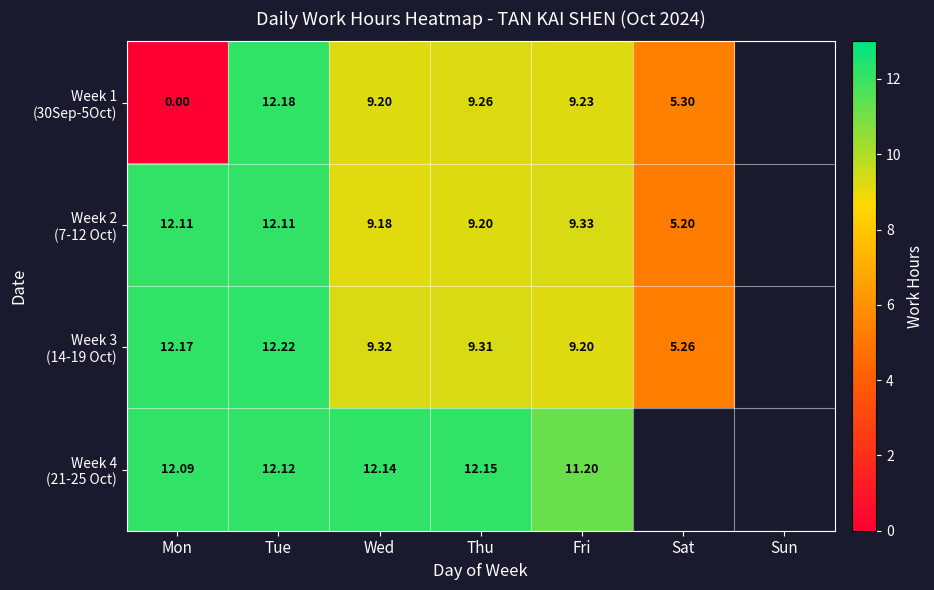

What is the difference between the highest and lowest values at Sat?

0.1